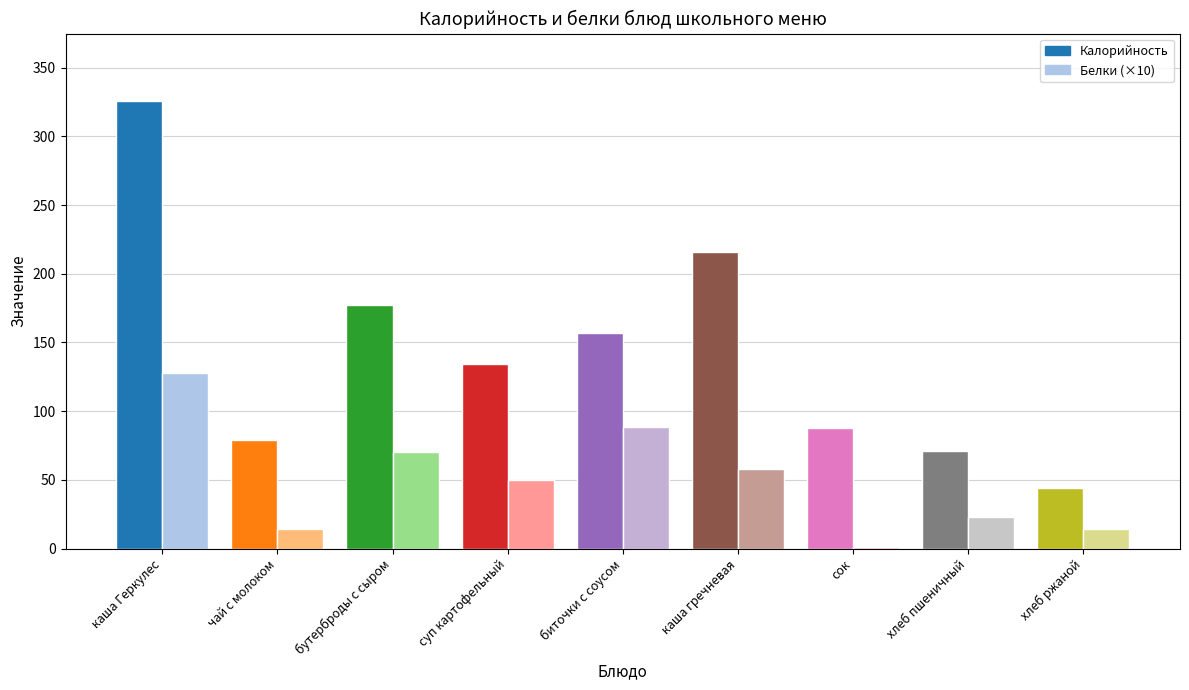

At which category is the sum across all series the highest?

каша Геркулес